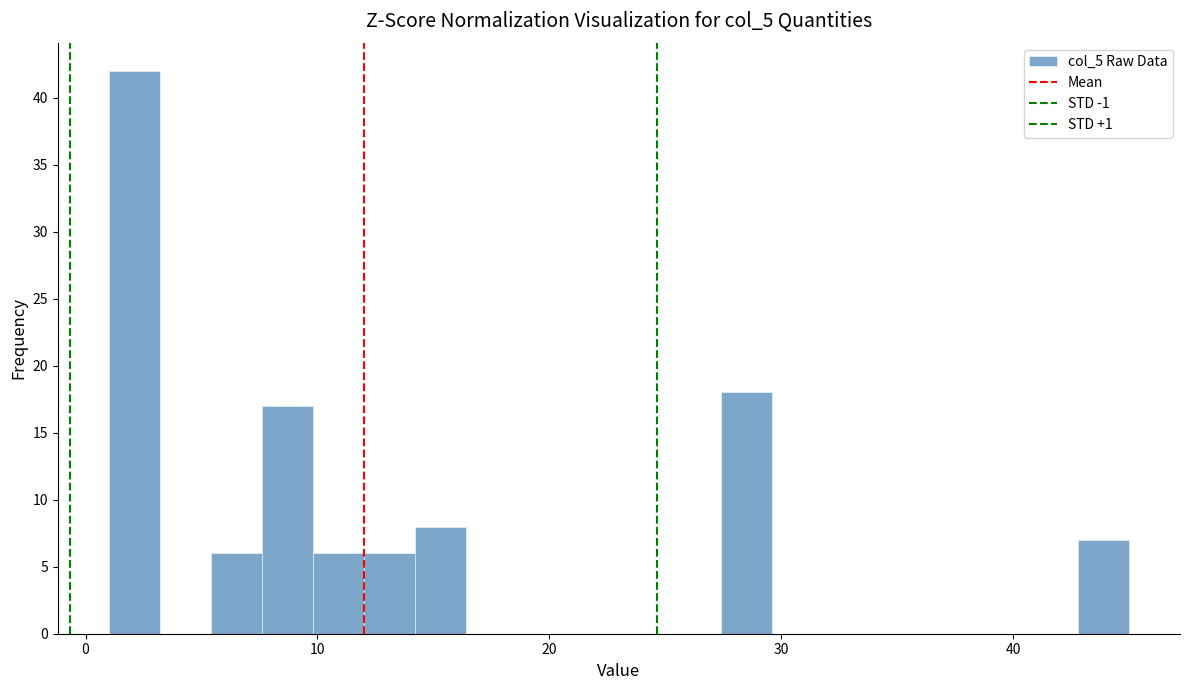

Around what value on the x-axis is the tallest bar? Give the approximate position of its centre, as read against the axis.

2